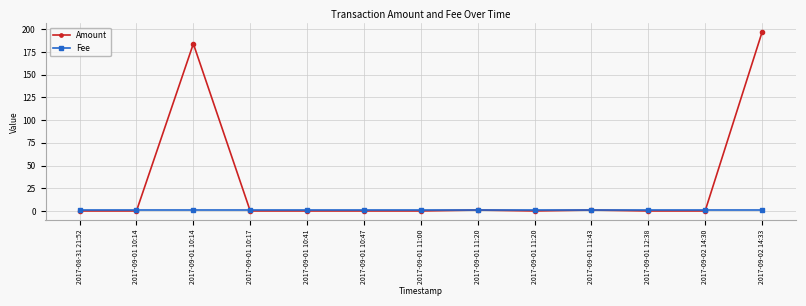

Reading left to right, extract all data points from this chart.

Amount: 2017-08-31 21:52=0.0	2017-09-01 10:14=0.0	2017-09-01 10:14=184.0	2017-09-01 10:17=0.0	2017-09-01 10:41=0.0	2017-09-01 10:47=0.0	2017-09-01 11:00=0.0	2017-09-01 11:20=1.0	2017-09-01 11:20=0.0	2017-09-01 11:43=1.0	2017-09-01 12:38=0.0	2017-09-02 14:30=0.0	2017-09-02 14:33=196.5
Fee: 2017-08-31 21:52=1.0	2017-09-01 10:14=1.0	2017-09-01 10:14=1.0	2017-09-01 10:17=1.0	2017-09-01 10:41=1.0	2017-09-01 10:47=1.0	2017-09-01 11:00=1.0	2017-09-01 11:20=1.0	2017-09-01 11:20=1.0	2017-09-01 11:43=1.0	2017-09-01 12:38=1.0	2017-09-02 14:30=1.0	2017-09-02 14:33=1.0